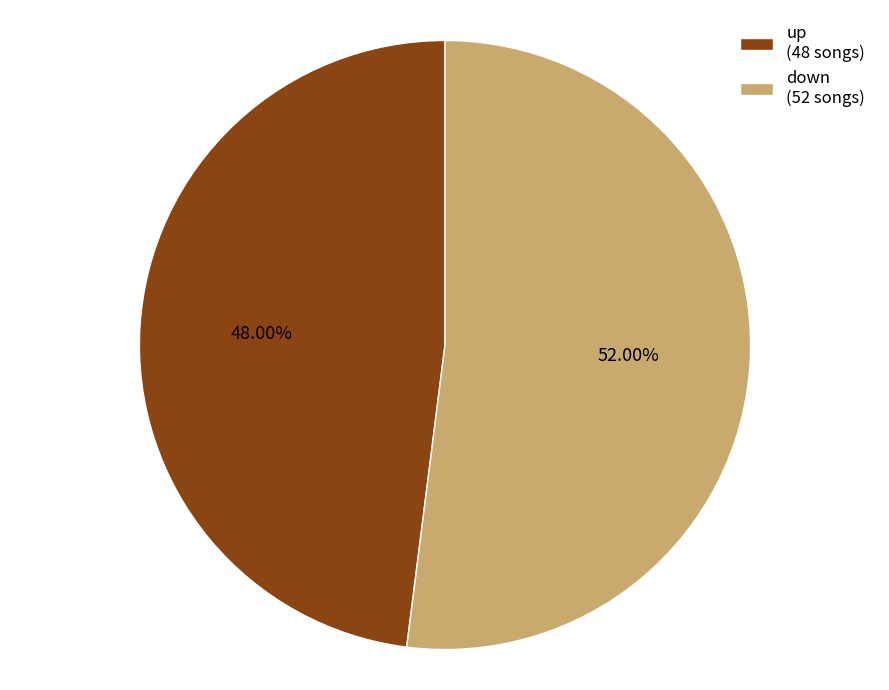

To the nearest percent, what is the combined percentage of down and up?

100%